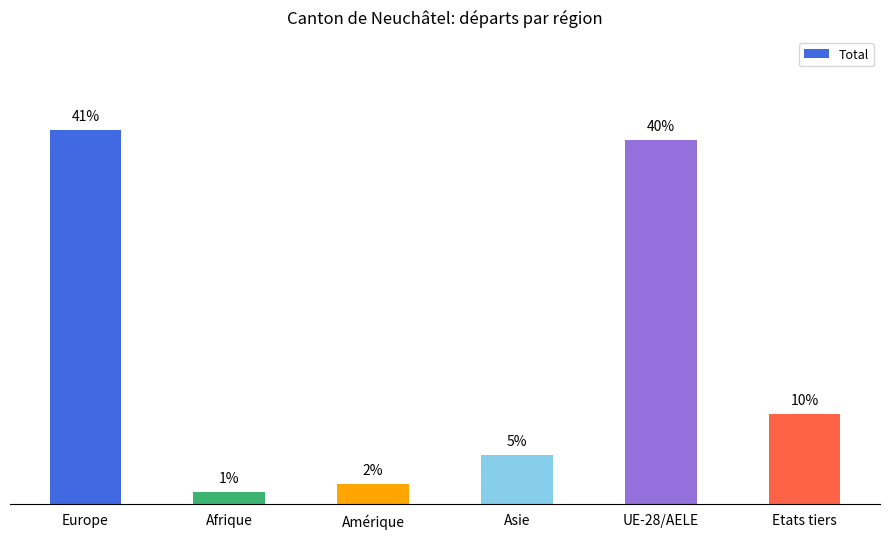

What is the value of the 4th bar from the left?

5.4